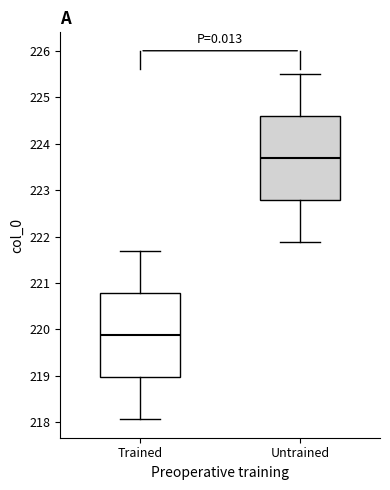

Where does the lower whisker of the box for Untrained end on the y-axis? The values are not printed on the chart, so give them approximately, as read against the axis.

221.9